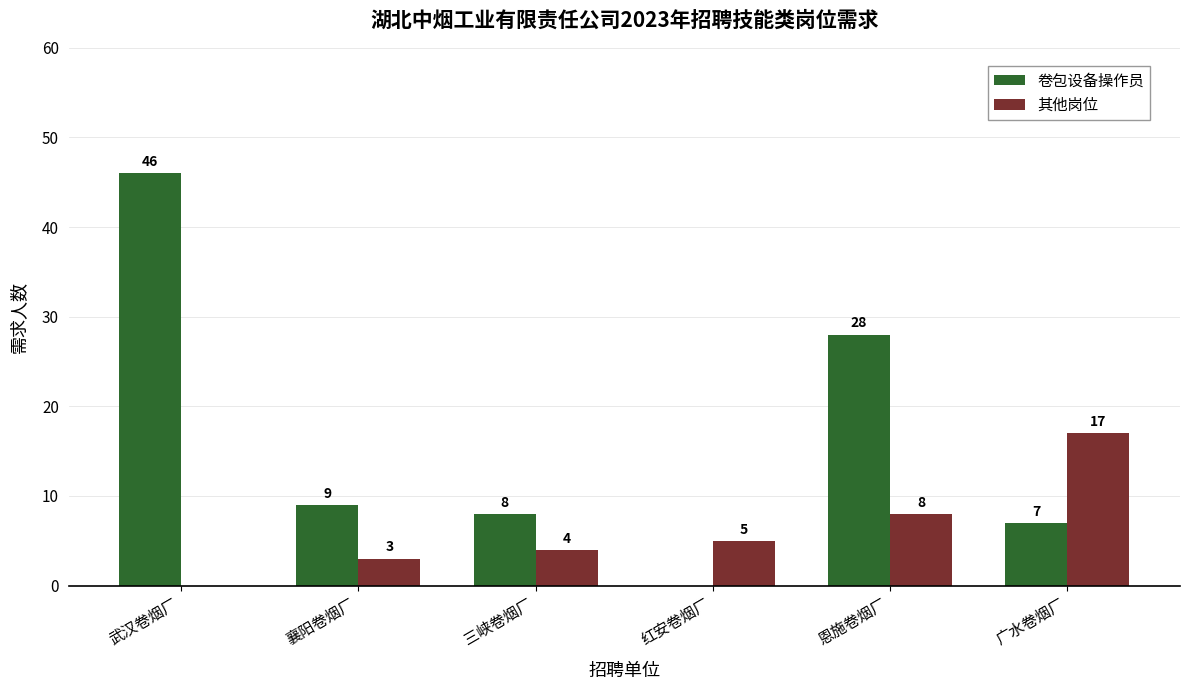

At which category is the sum across all series the highest?

武汉卷烟厂